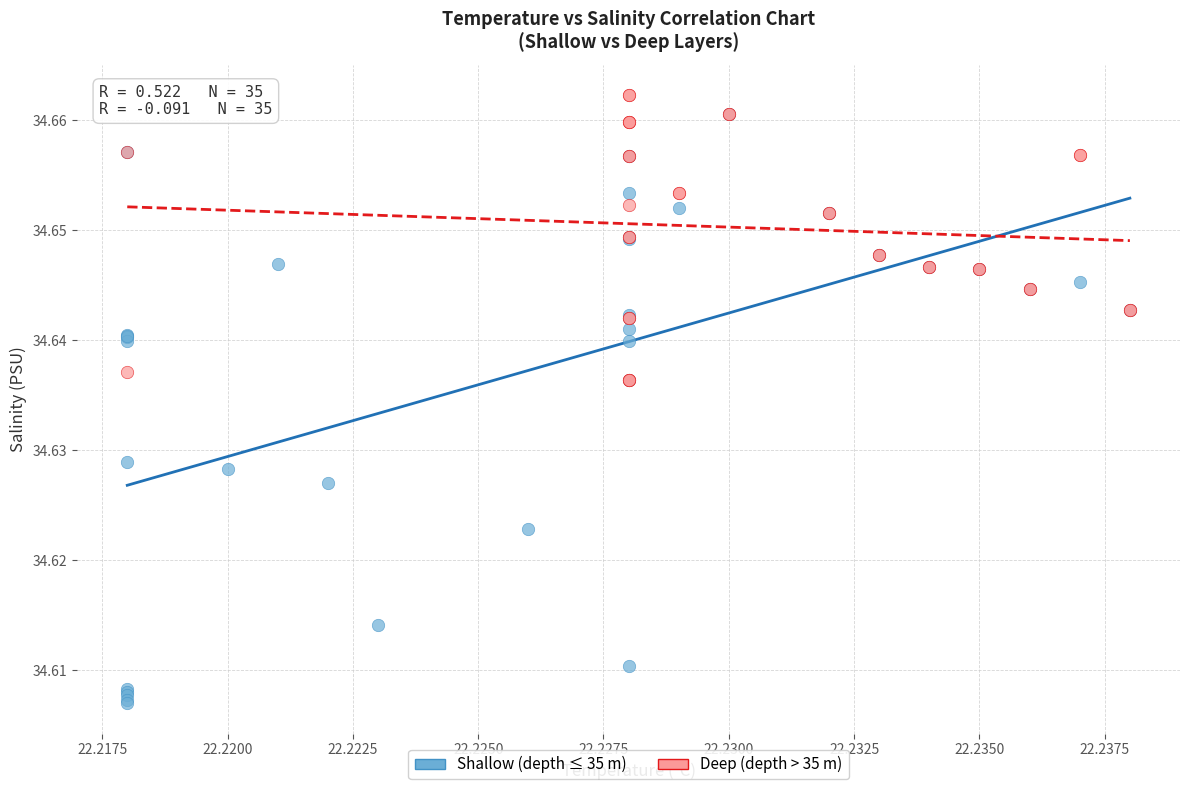

Which series contains the highest Y value?

Deep (depth > 35 m)